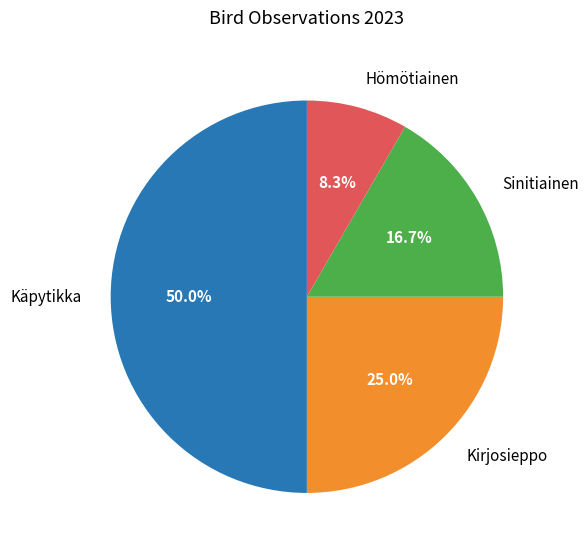

Rank the categories by value from lowest to highest.

Hömötiainen, Sinitiainen, Kirjosieppo, Käpytikka